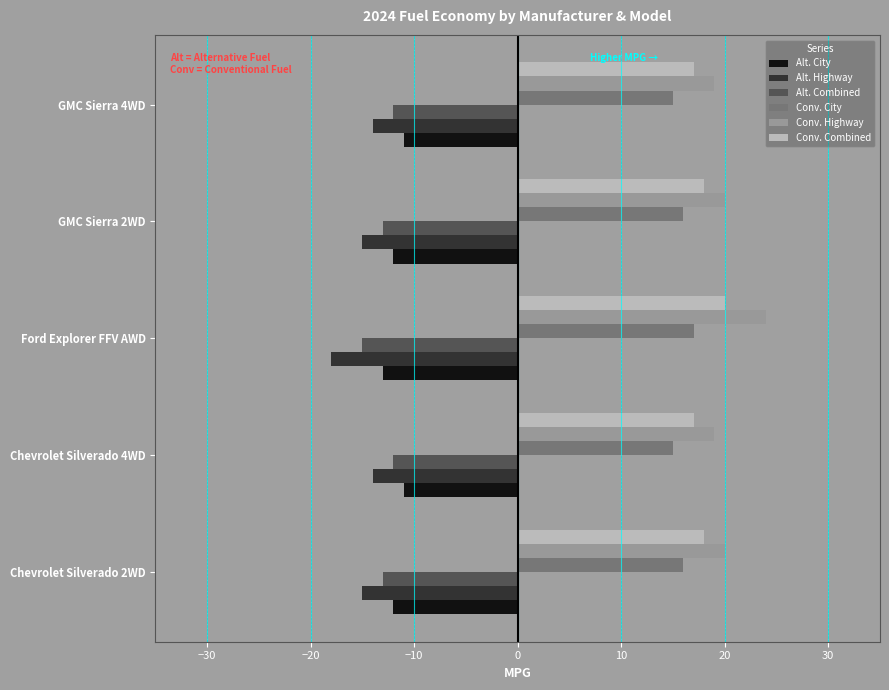

What is the total value across all series at Chevrolet Silverado 4WD?

14